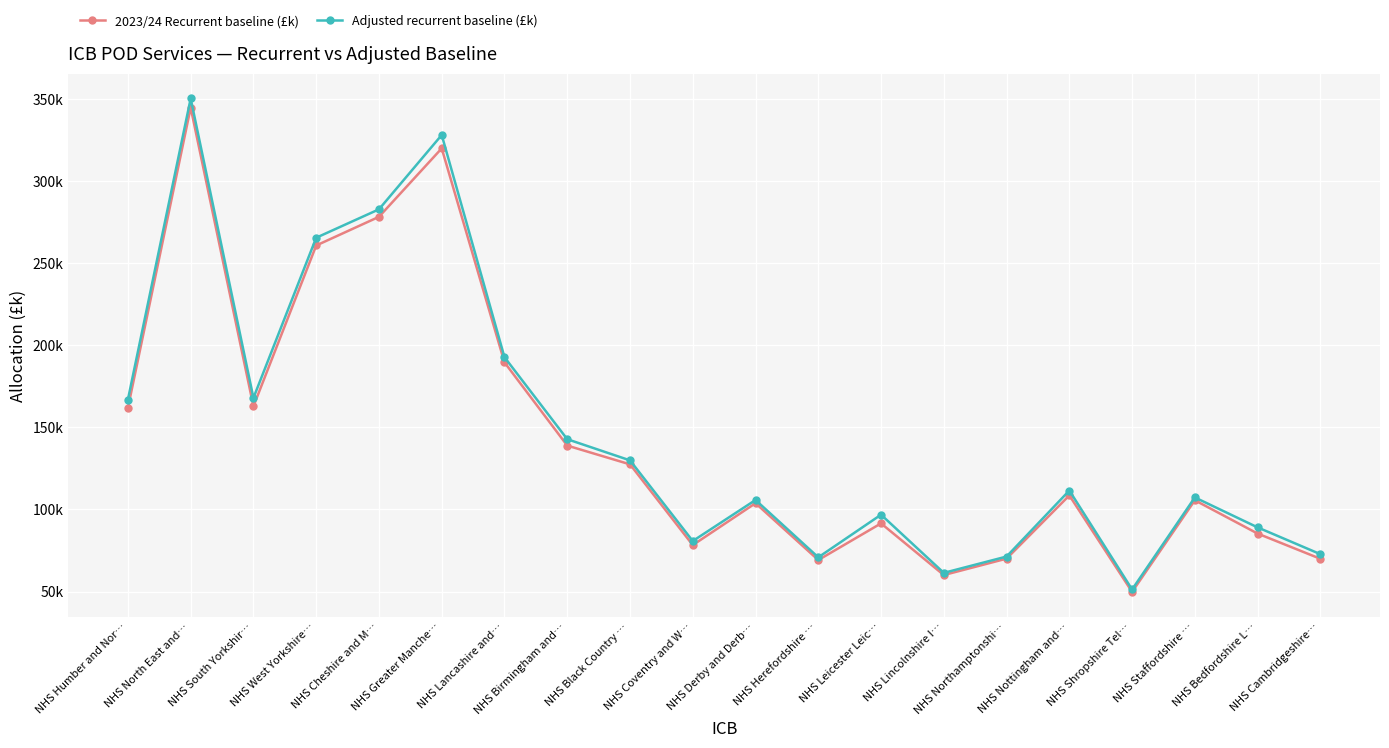

List the series in order of their overall mean, lowest first.

2023/24 Recurrent baseline (£k), Adjusted recurrent baseline (£k)